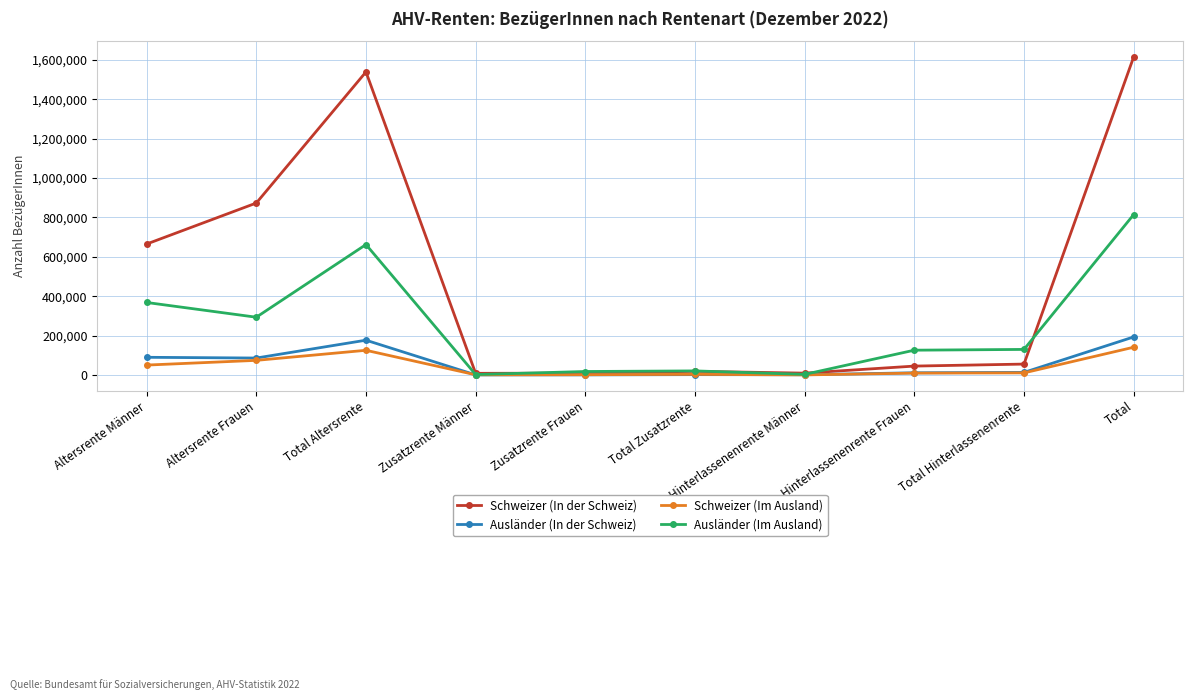

What are all the series names shown in the legend?

Schweizer (In der Schweiz), Ausländer (In der Schweiz), Schweizer (Im Ausland), Ausländer (Im Ausland)